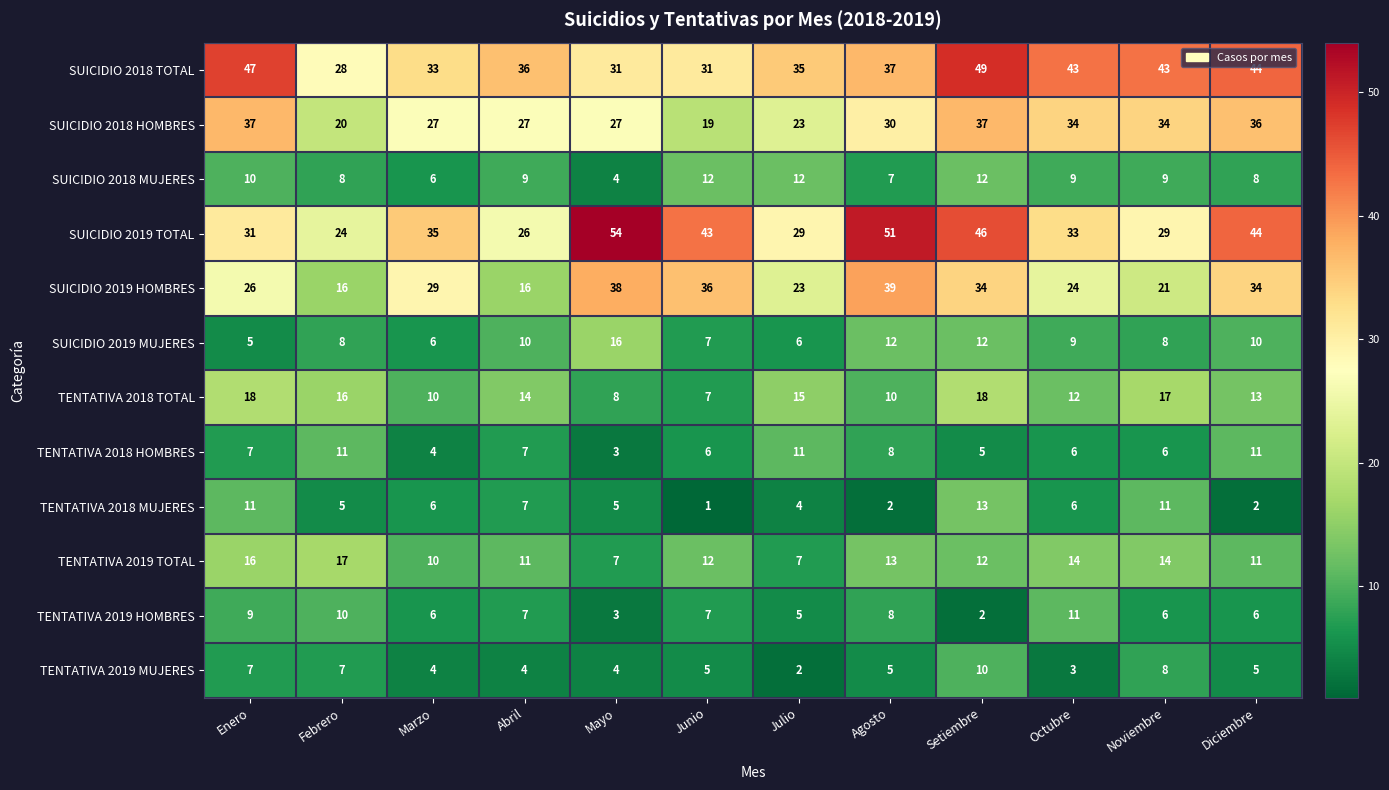

What is the smallest value displayed?

1